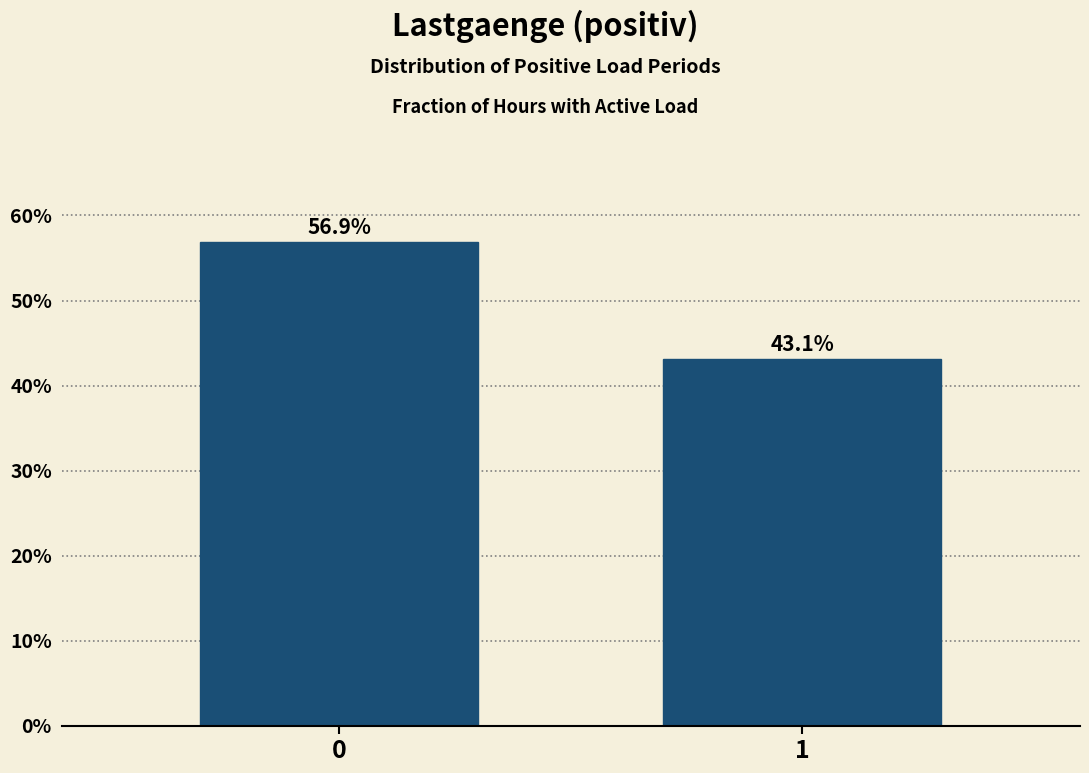

Reading left to right, extract all data points from this chart.

0=56.9	1=43.1